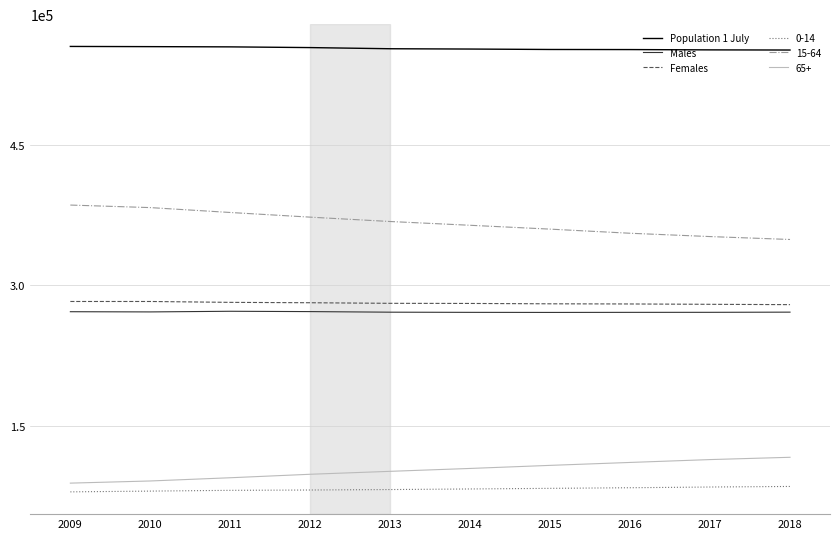

What are all the series names shown in the legend?

Population 1 July, Males, Females, 0-14, 15-64, 65+